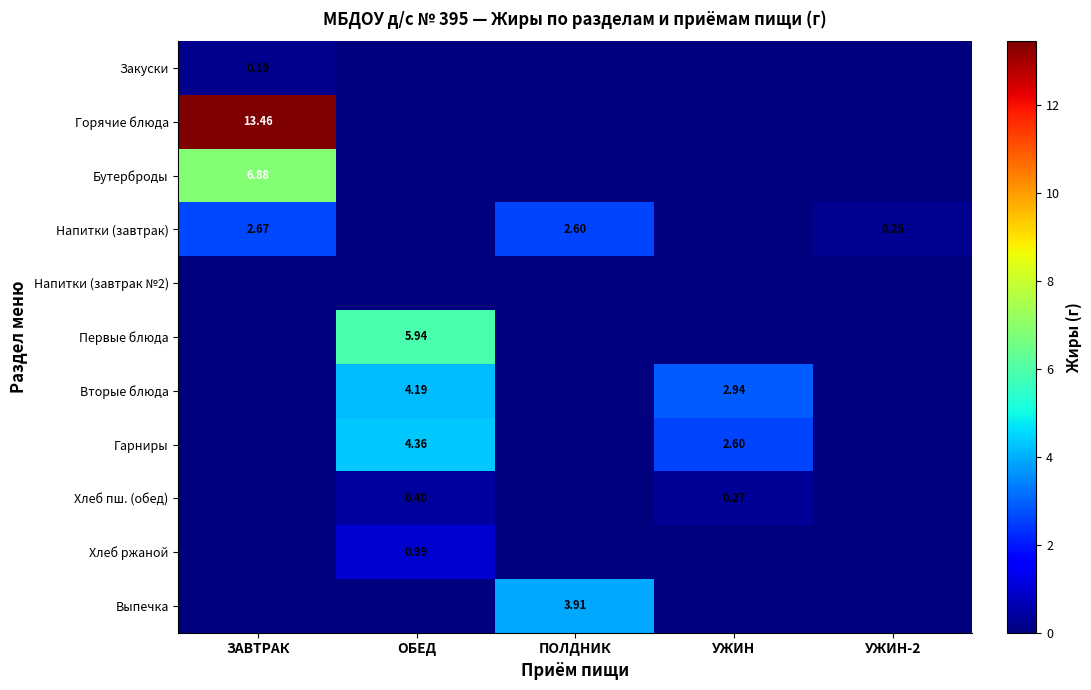

At which label does Напитки (завтрак №2) reach its peak?

ЗАВТРАК